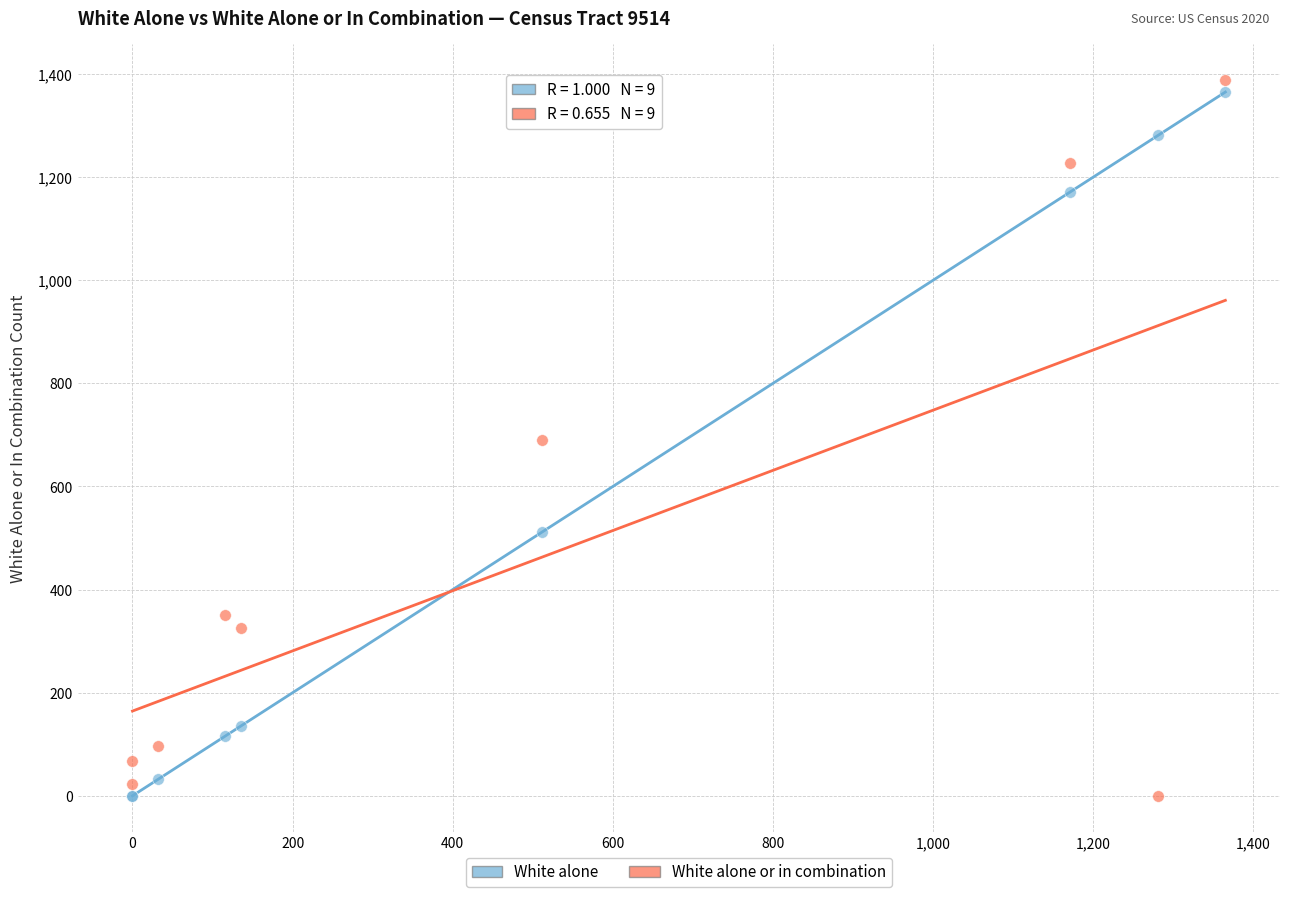

What is the X range (max minus min) for the scatter plot?

1365